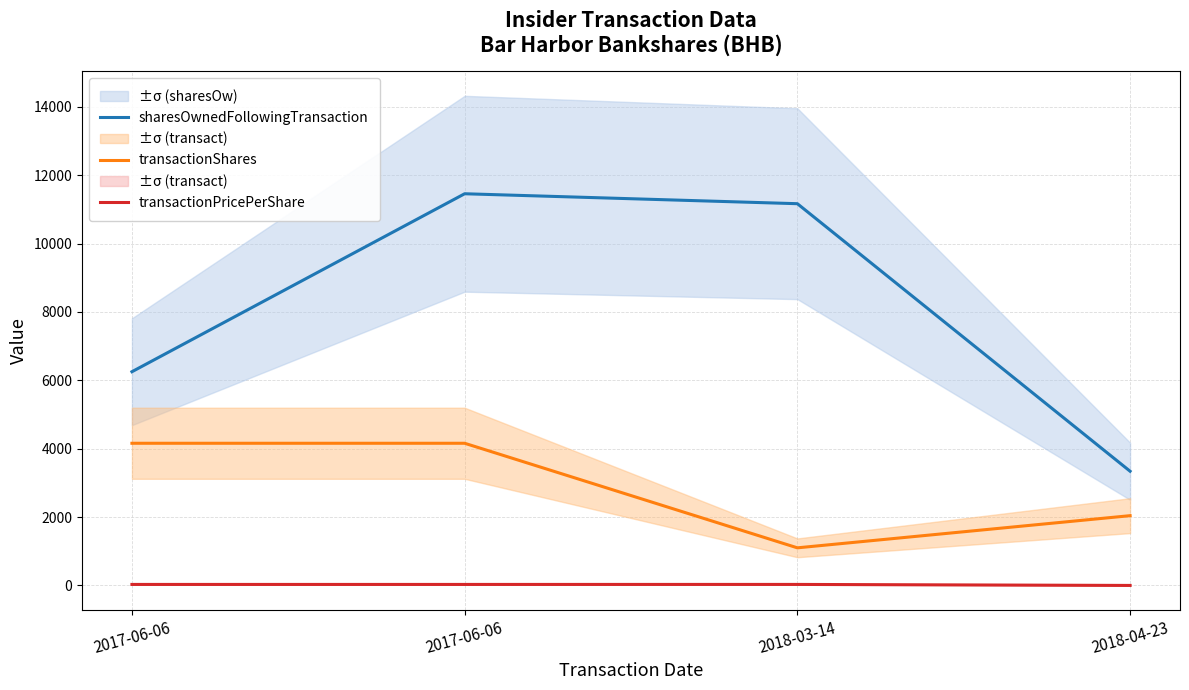

What is the label of the 3rd point from the left?

2018-03-14